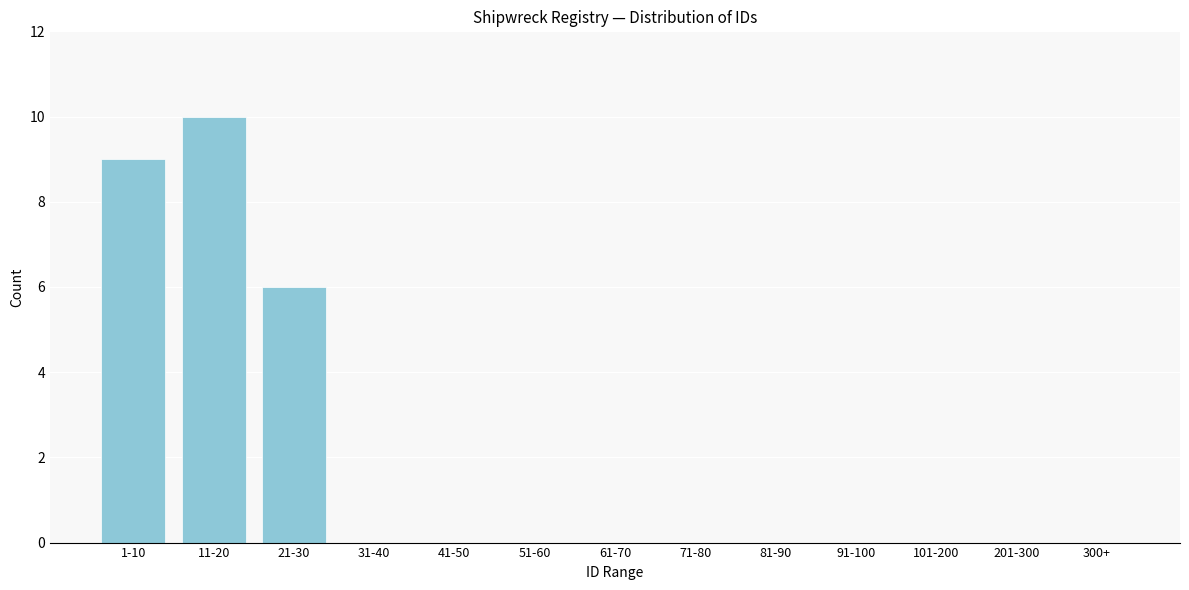

Reading right to left, transcribe all the data shown in this chart.

300+=0	201-300=0	101-200=0	91-100=0	81-90=0	71-80=0	61-70=0	51-60=0	41-50=0	31-40=0	21-30=6	11-20=10	1-10=9